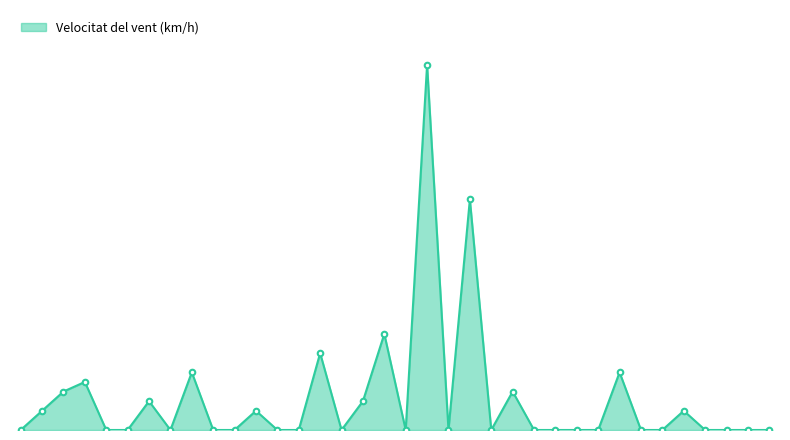

Which category has the highest value across all series?

Estaca de Bares